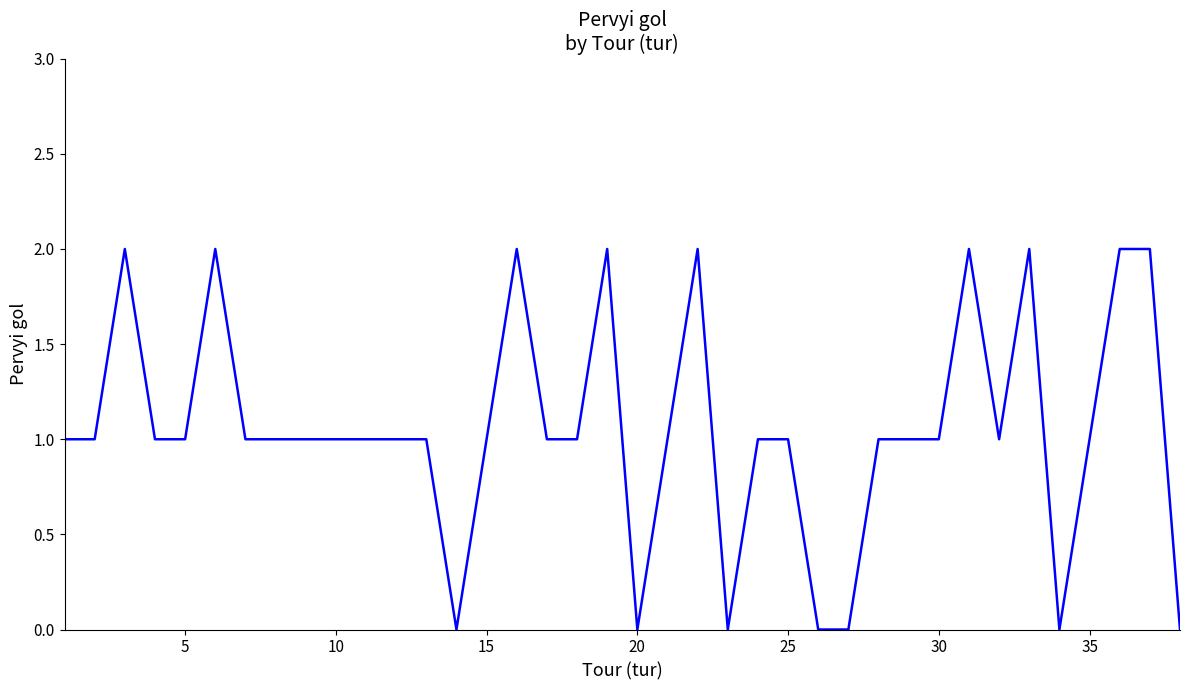

Does the chart have visible grid lines?

No